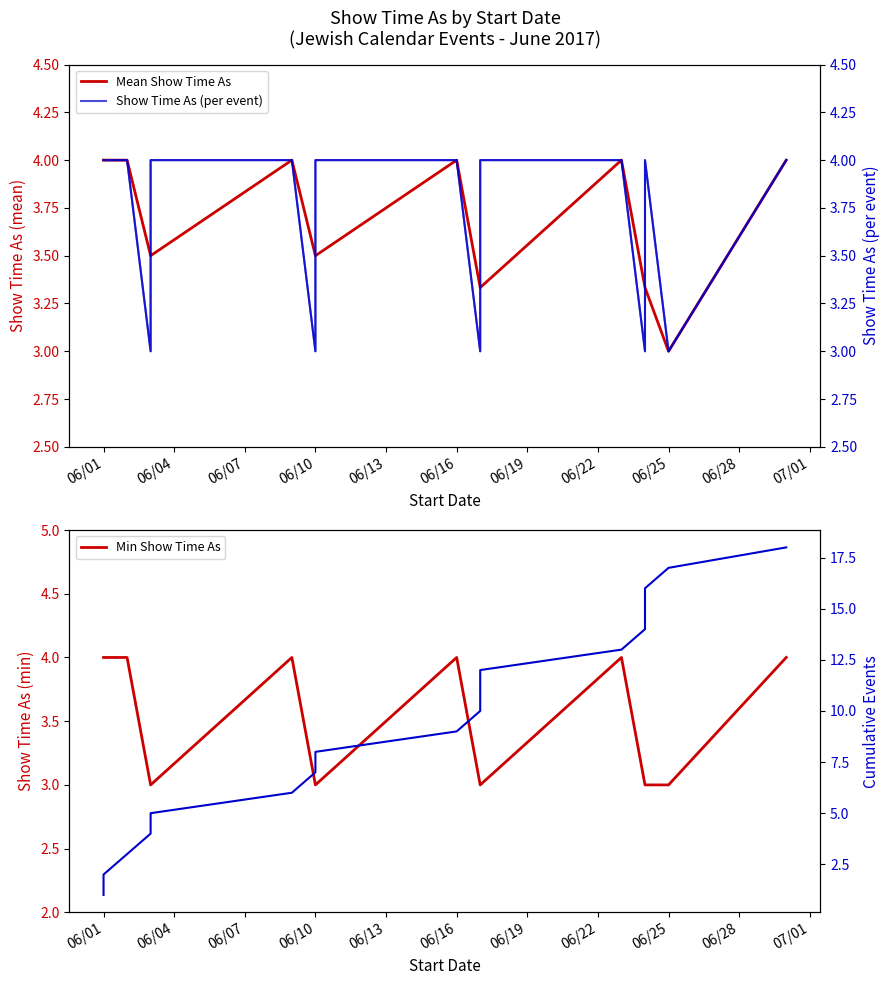

Reading left to right, extract all data points from this chart.

4	4	4	3	4	4	3	4	4	3	3	4	4	3	3	4	3	4